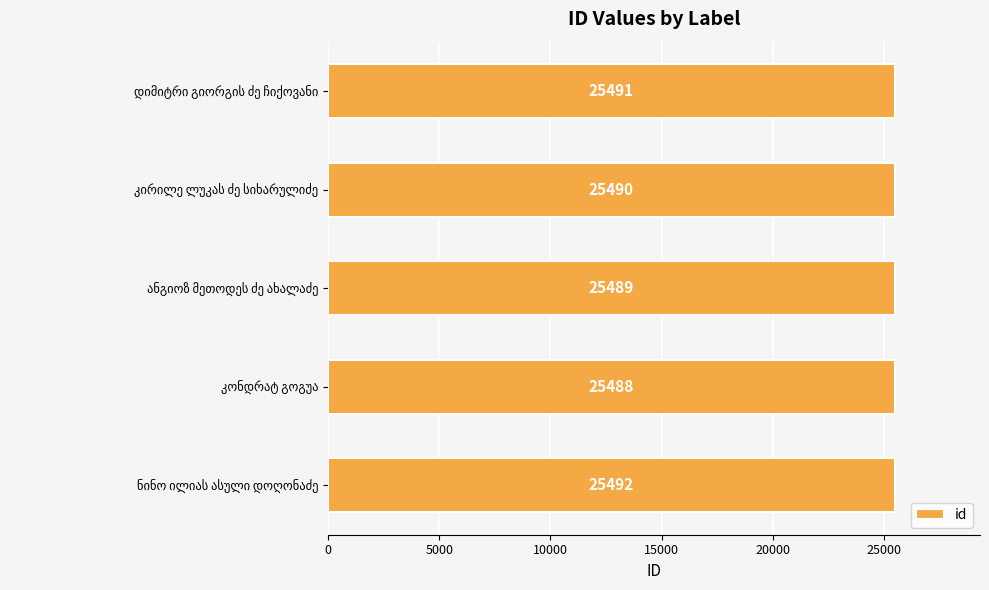

Does the chart contain any negative values?

No